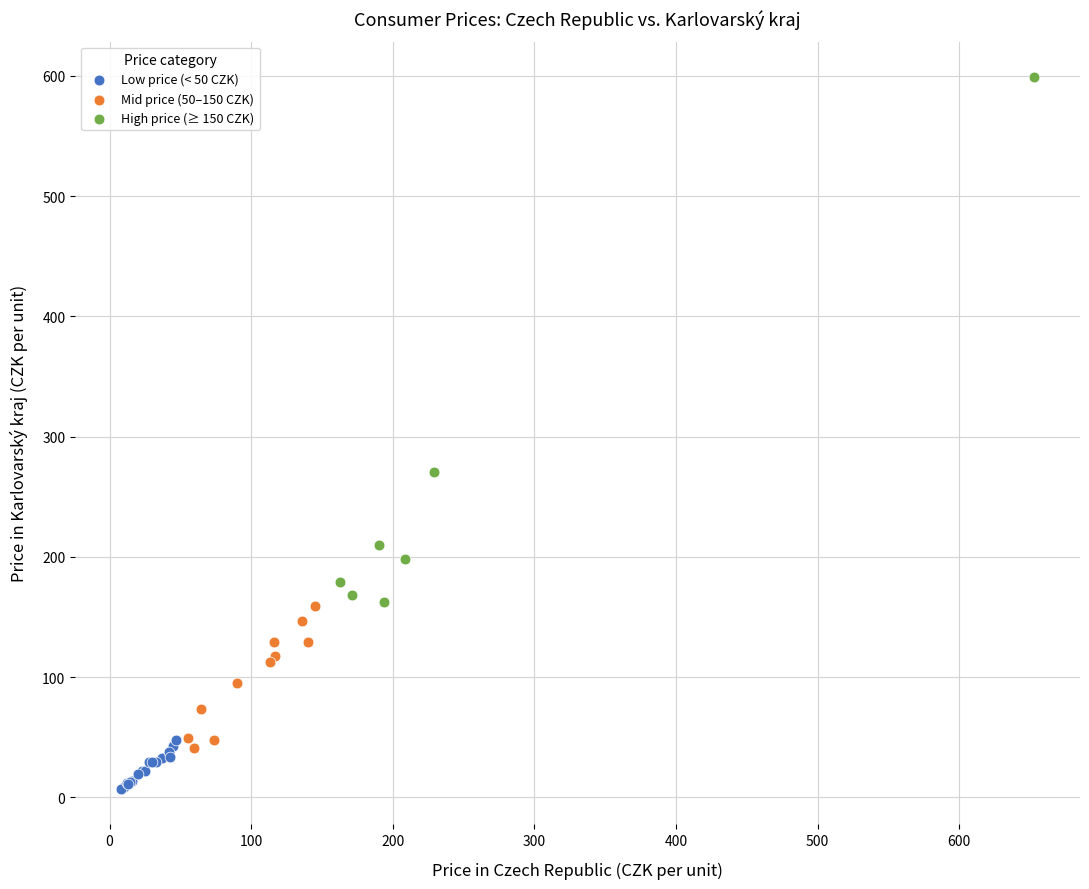

Which series contains the highest Y value?

High price (≥ 150 CZK)